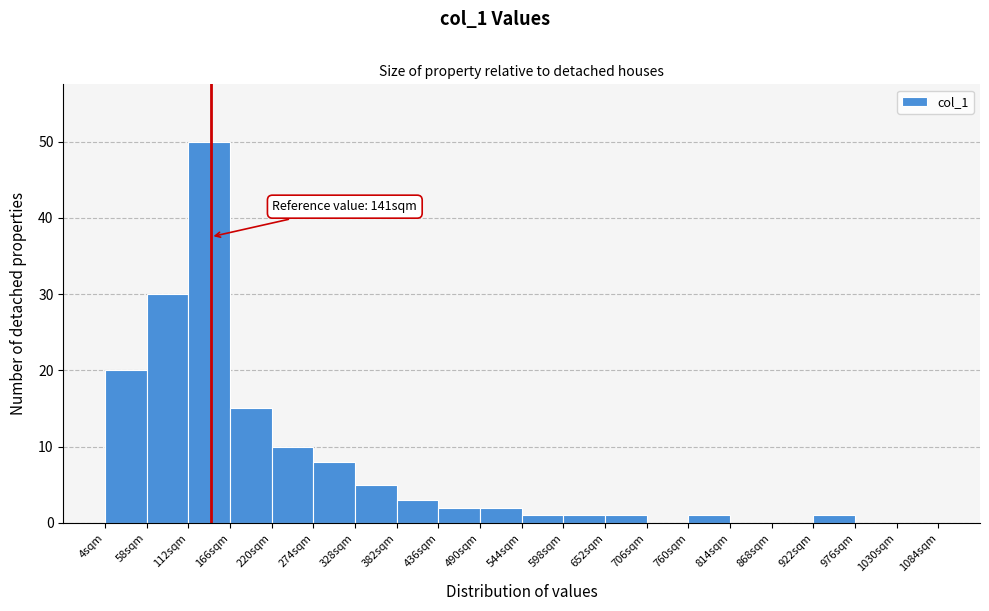

Which range on the x-axis has the tallest bar?

112 to 166